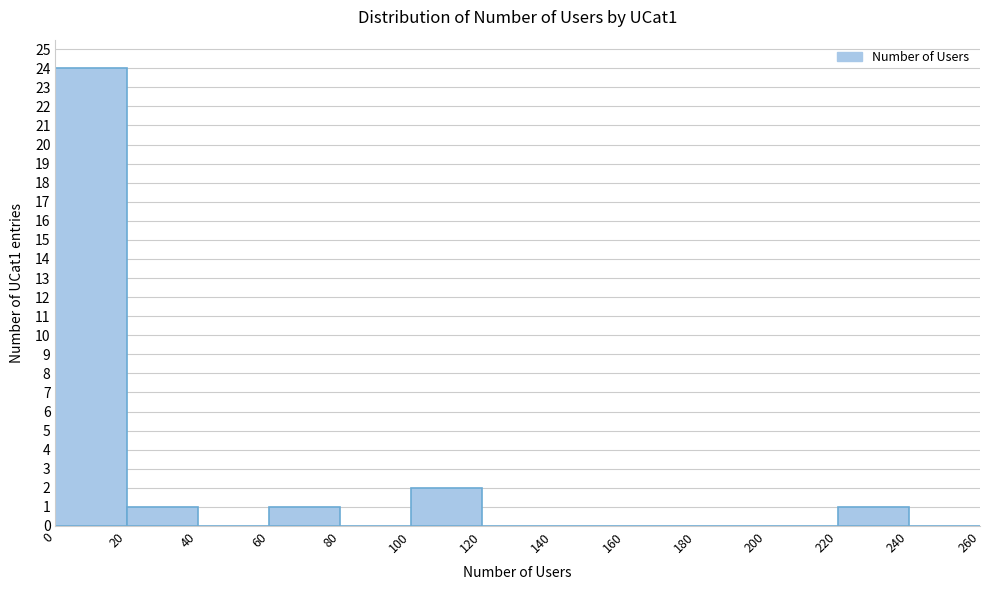

Reading left to right, list every bar in this chart as the range it spans on the x-axis followed by its height. The values are not printed on the chart, so give them approximately, as read against the axis.

0 to 20: 24
20 to 40: 1
40 to 60: 0
60 to 80: 1
80 to 100: 0
100 to 120: 2
120 to 140: 0
140 to 160: 0
160 to 180: 0
180 to 200: 0
200 to 220: 0
220 to 240: 1
240 to 260: 0